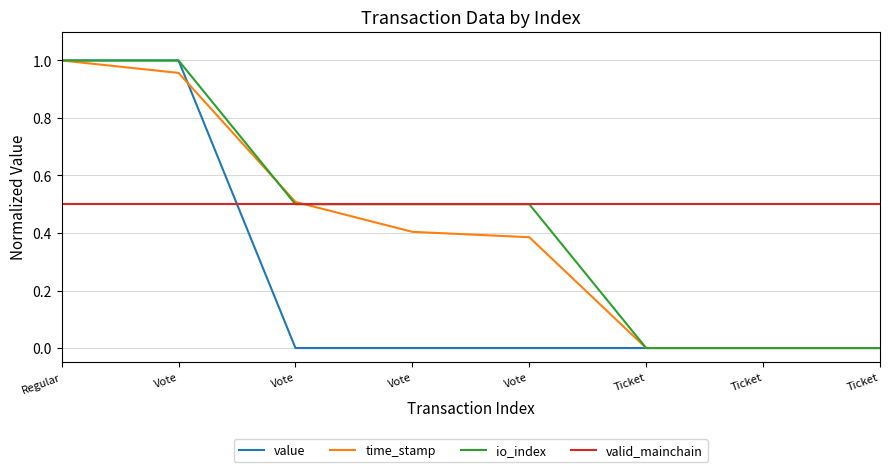

True or false: io_index has a value of 0.0 at Ticket.

True